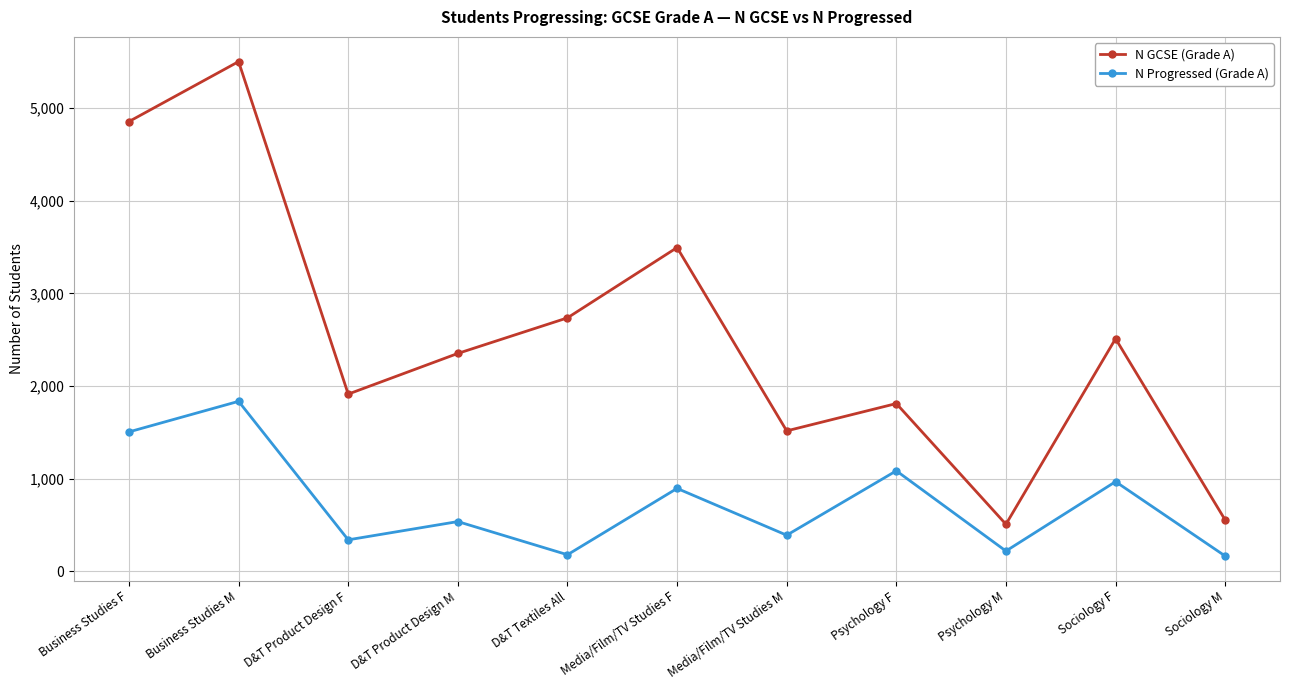

What is the sum of all N GCSE (Grade A) values?

27742